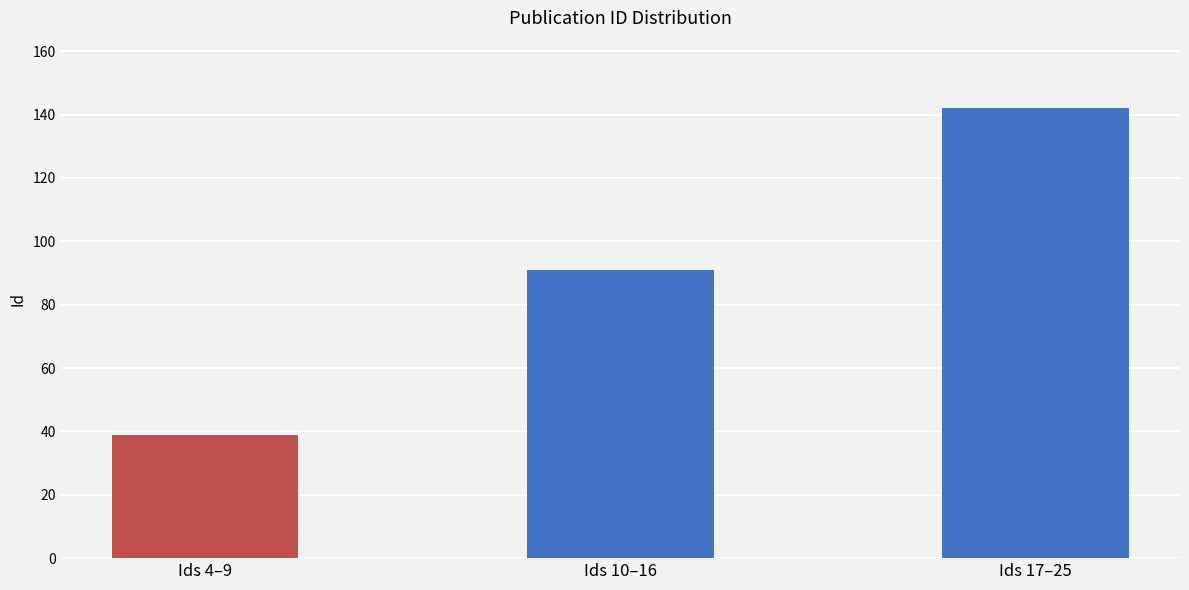

What position from the right is Ids 10–16?

2